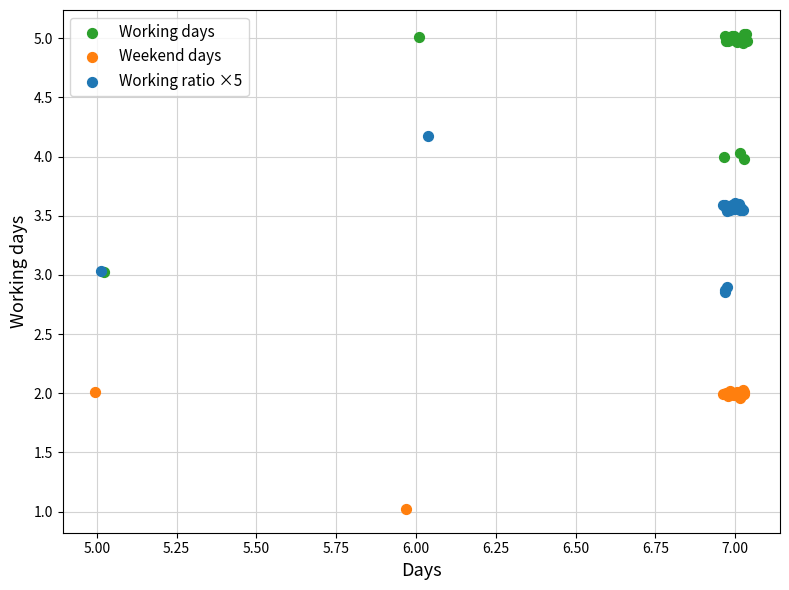

Which series has the largest Y range (max minus min)?

Working days